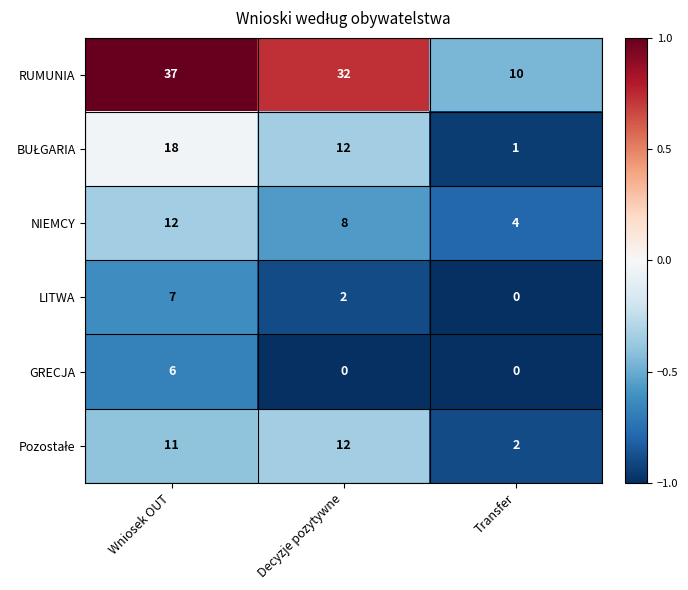

At which label is RUMUNIA closest to 23?

Decyzje pozytywne